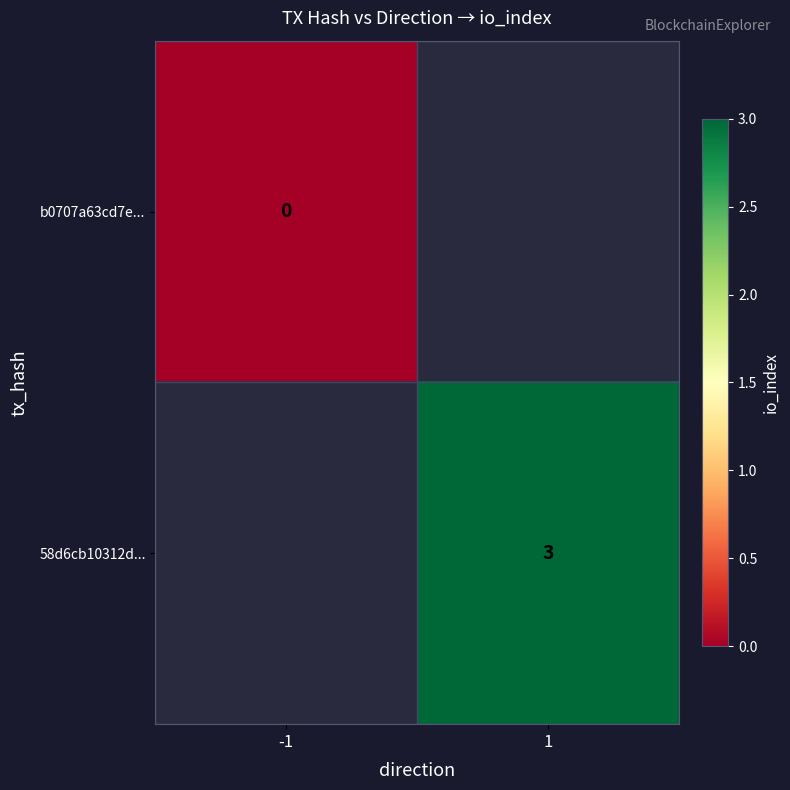

The value of 58d6cb10312d... at 1 is 3. True or false?

True